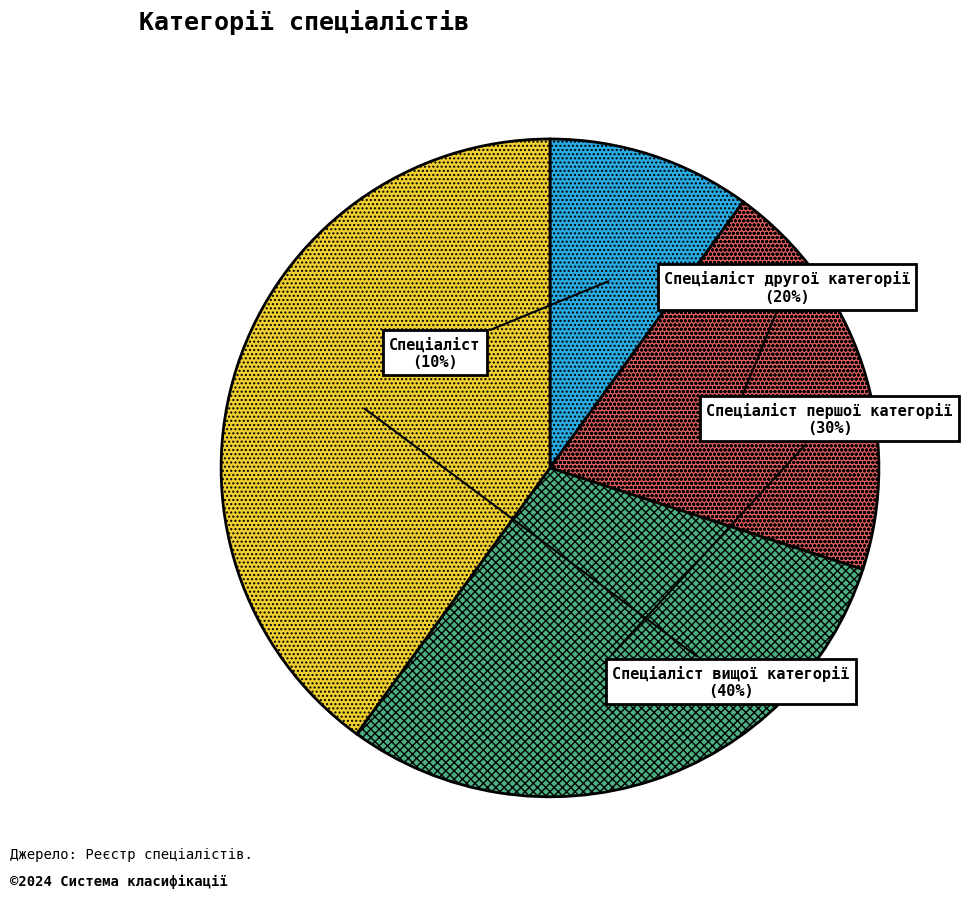

The Спеціаліст slice represents 10% of the pie. True or false?

True